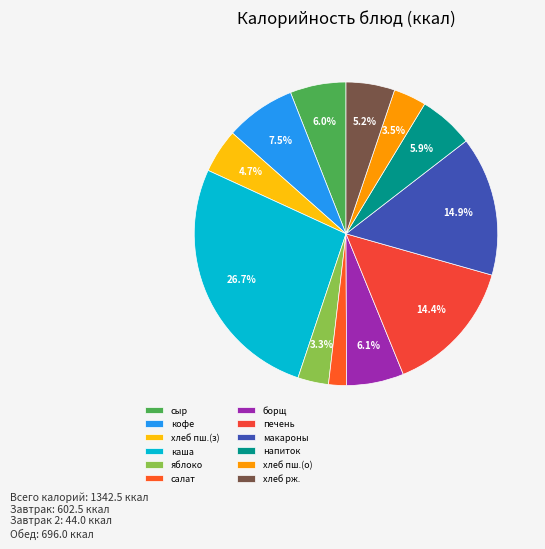

How many slices are in this pie chart?

12